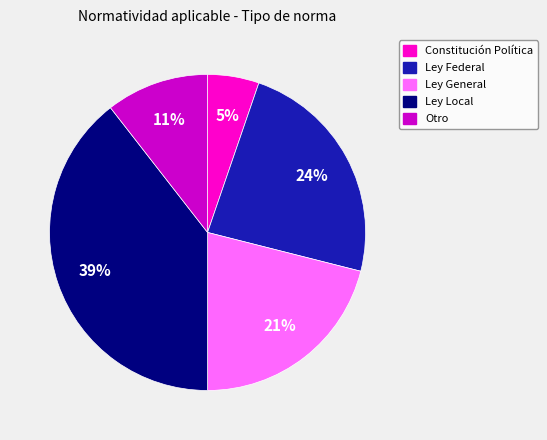

Which slice is the smallest?

Constitución Política